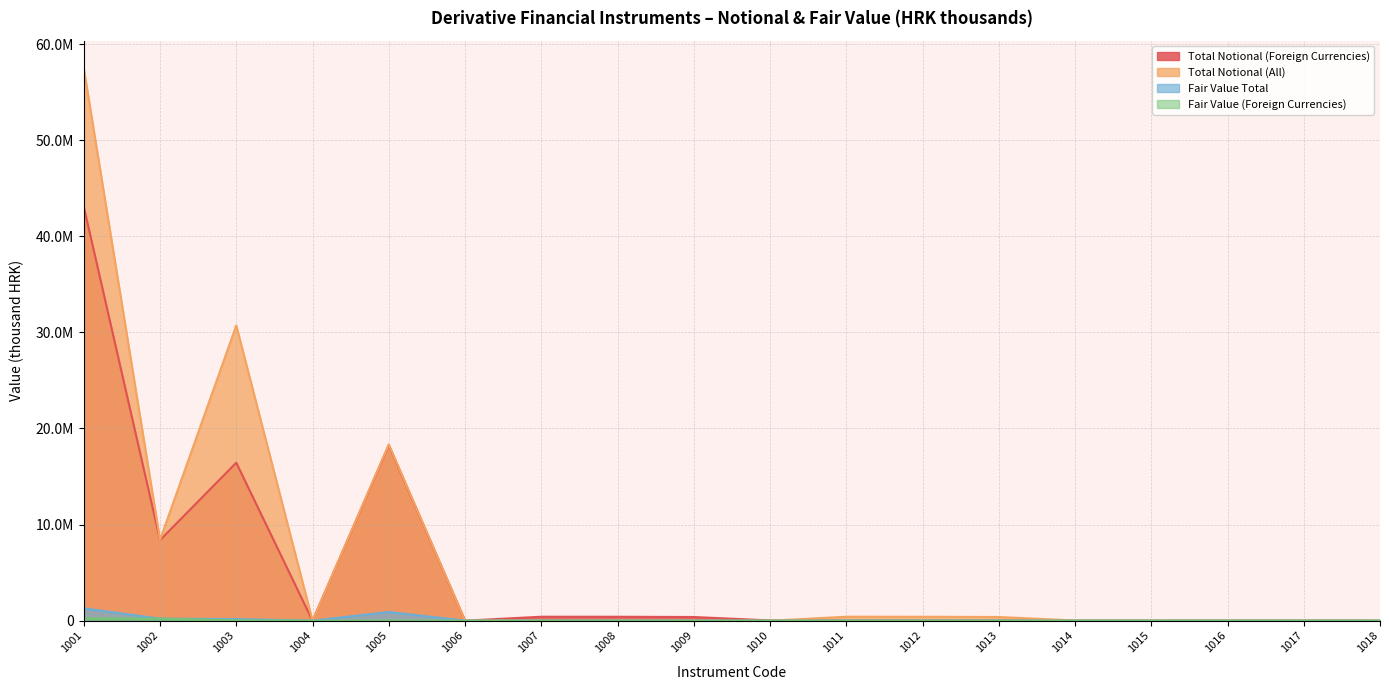

What is the difference between the maximum and minimum values in the Fair Value (Foreign Currencies) series?

252779